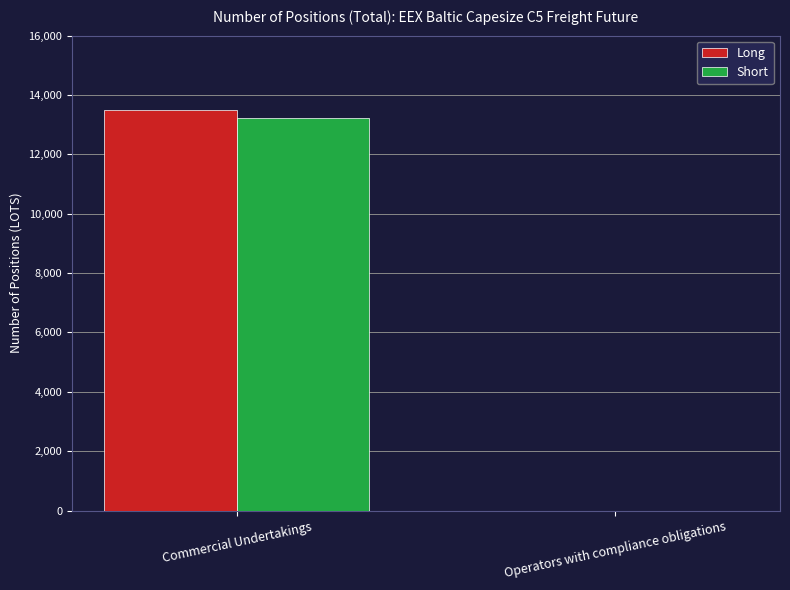

Is it true that Long equals 13480 at Commercial Undertakings?

True